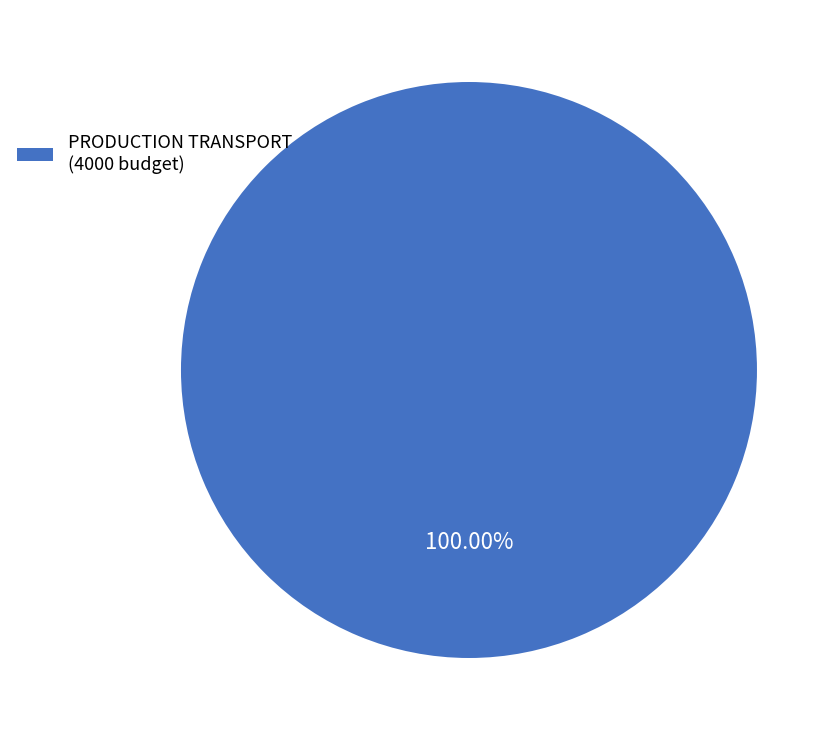

Is there any slice that represents more than half of the pie?

Yes